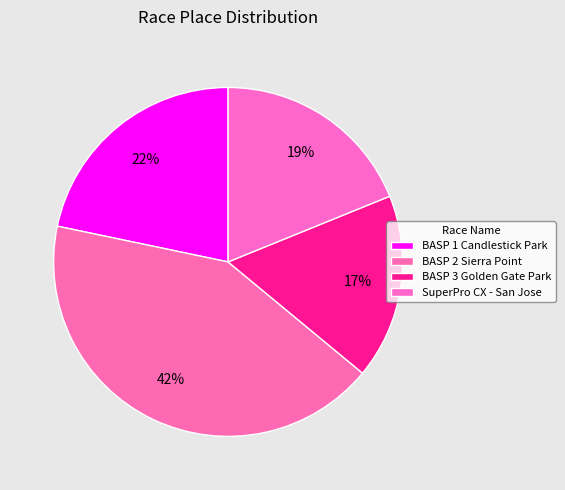

Is it true that BASP 1 Candlestick Park is 22% of the pie?

True